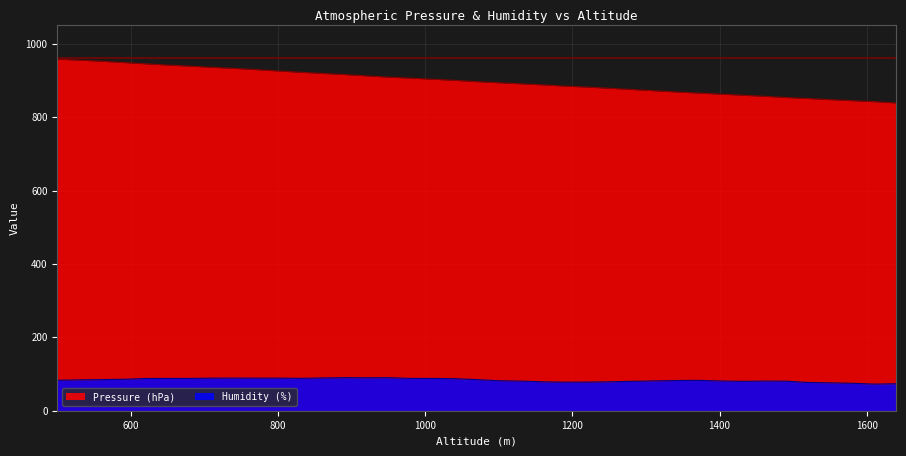

Which category has the lowest value in the Humidity (%) series?

1610